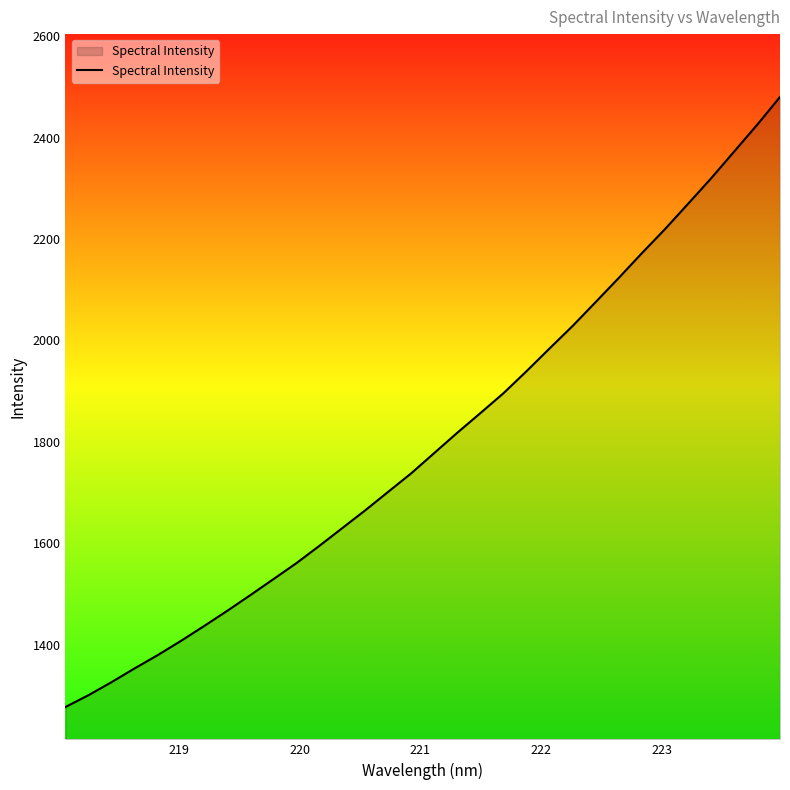

Reading left to right, extract all data points from this chart.

1277.0	1300.3	1326.0	1353.2	1379.3	1407.2	1436.4	1466.3	1497.2	1528.7	1560.3	1594.6	1629.8	1665.0	1701.7	1738.2	1778.3	1818.3	1856.9	1896.1	1939.6	1984.4	2028.7	2075.8	2123.3	2172.0	2219.2	2269.1	2319.3	2372.0	2424.8	2480.1